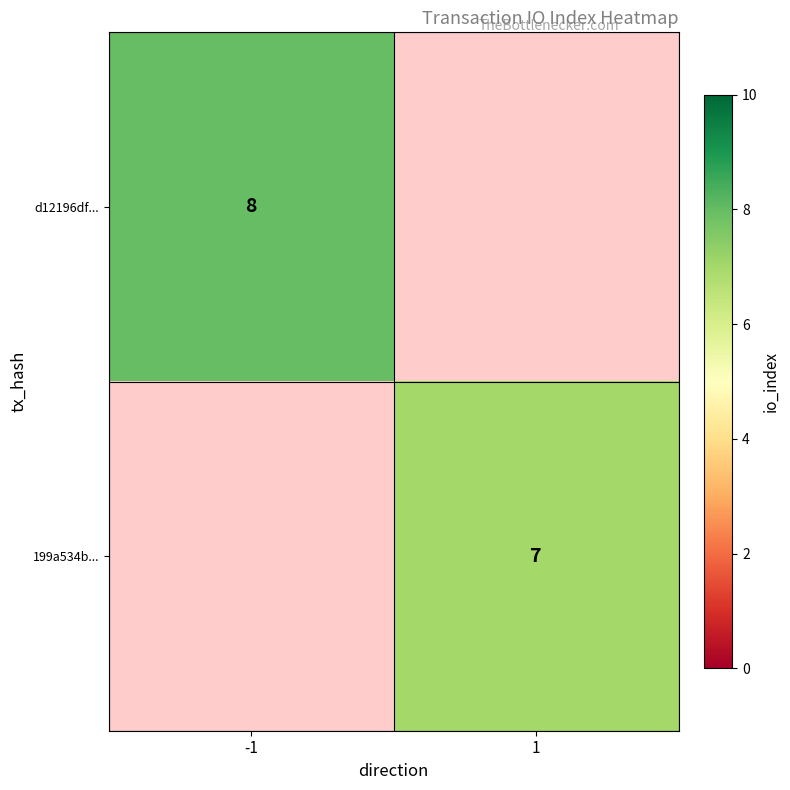

True or false: 199a534b... has a value of 3 at 1.

False